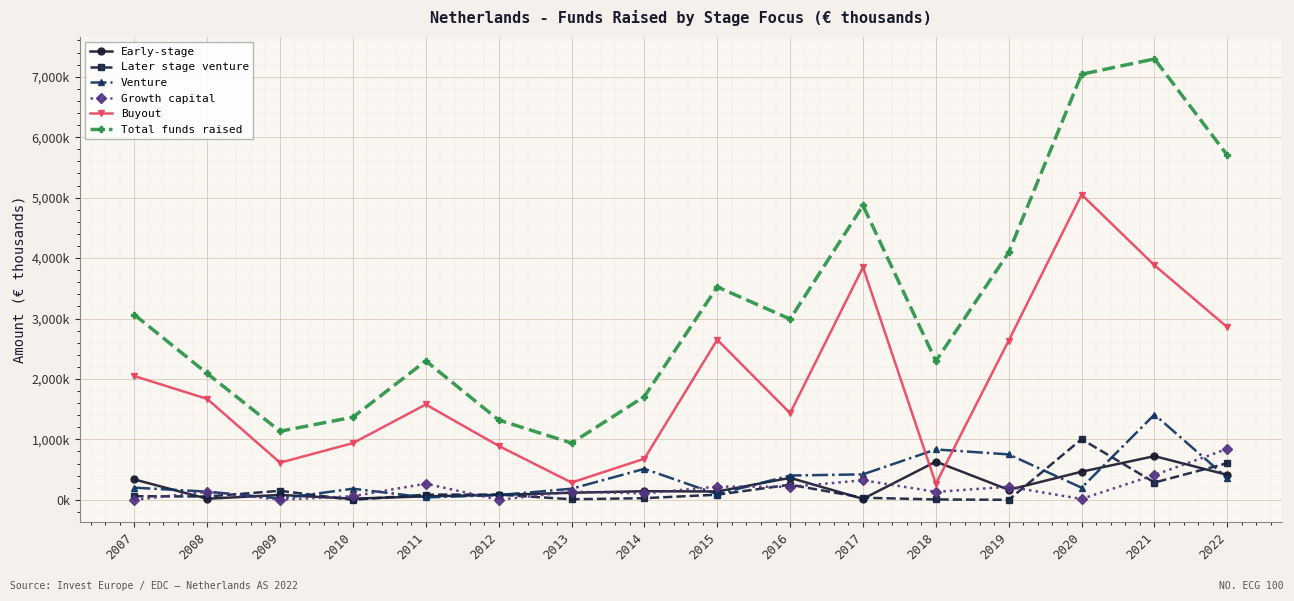

What are all the series names shown in the legend?

Early-stage, Later stage venture, Venture, Growth capital, Buyout, Total funds raised